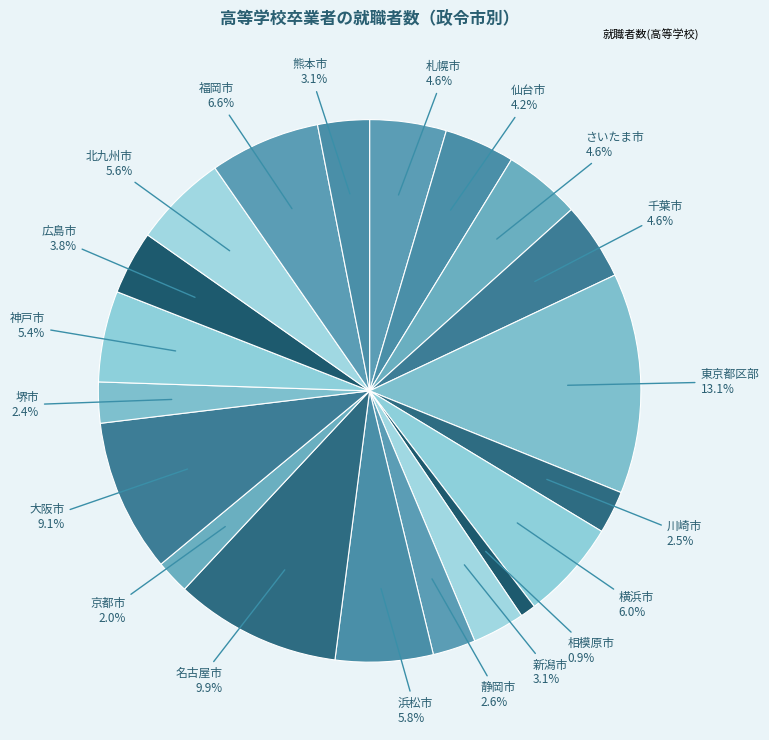

How many segments does this pie chart have?

20